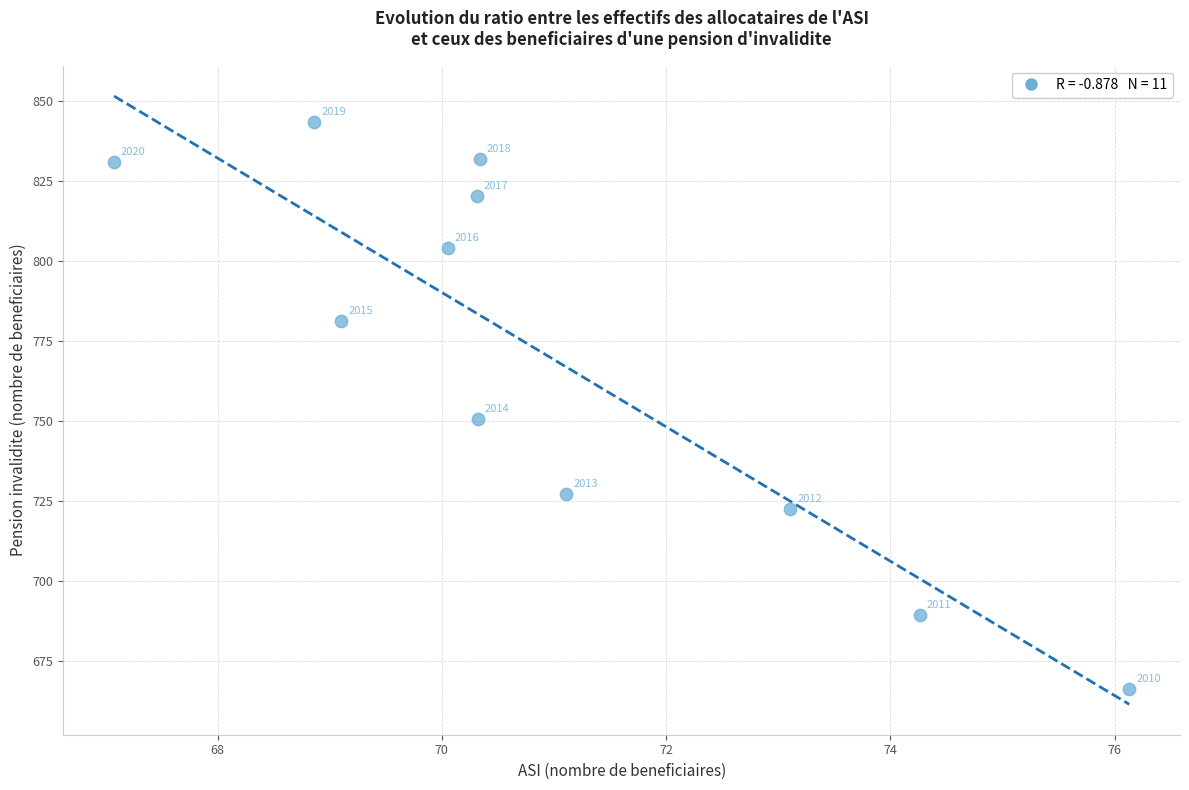

What Y value in the scatter plot is closest to 754?

750.7